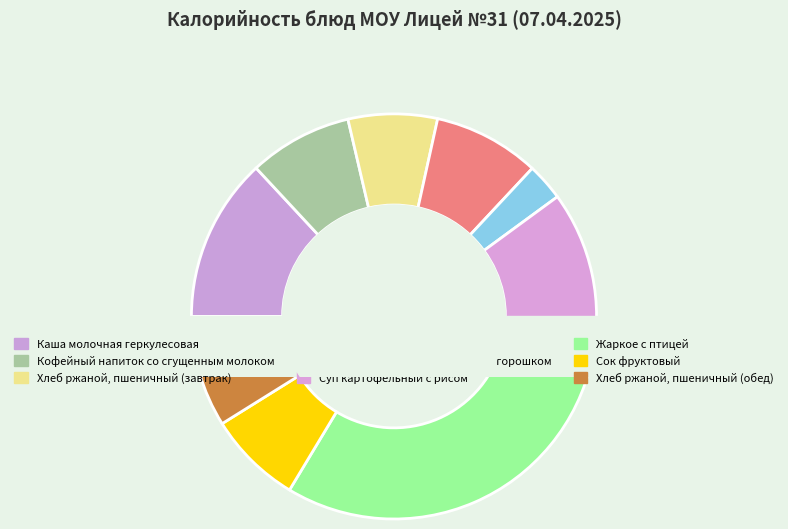

Approximately how many times larger is the value at Сок фруктовый compared to Суп картофельный с рисом?

0.6